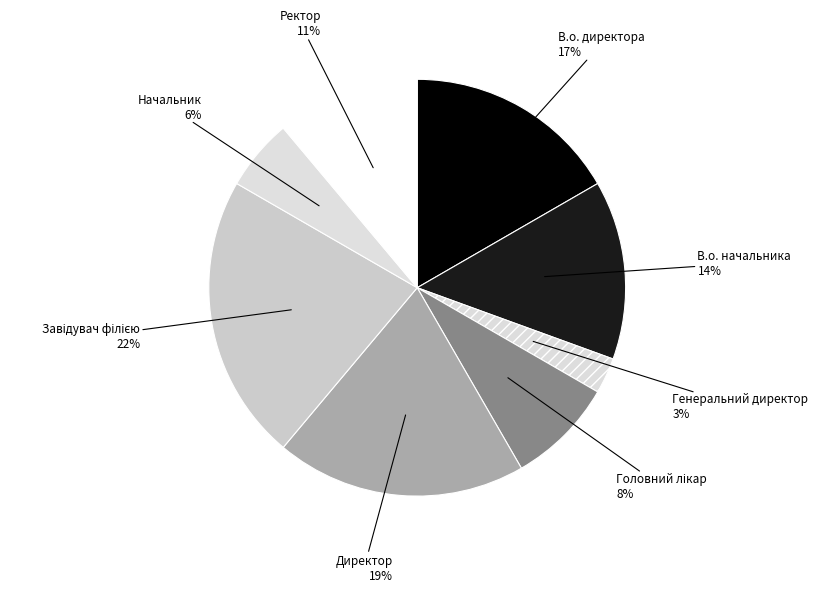

What is the ratio of the value at Начальник to the value at Генеральний директор?

2.0